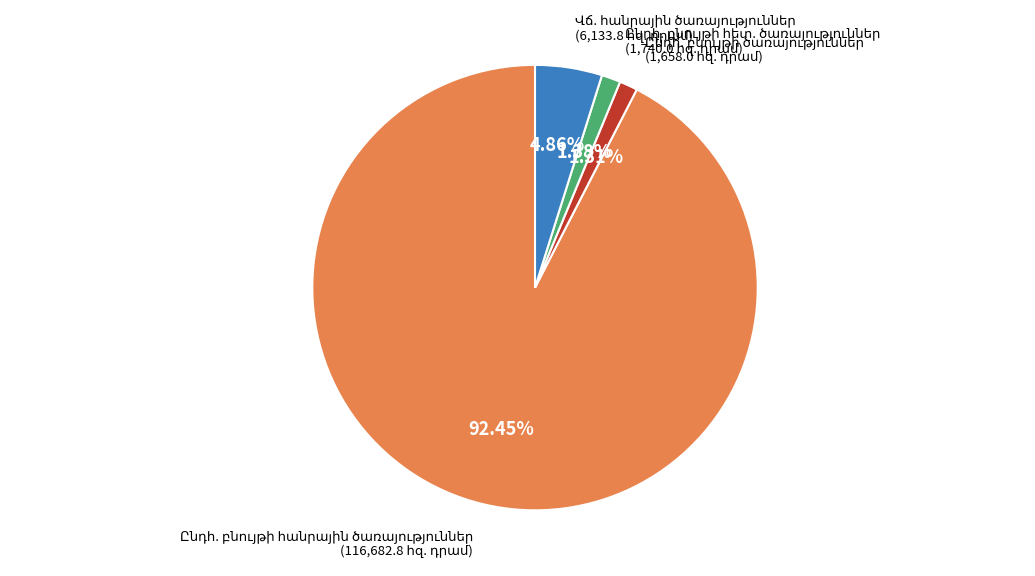

Is there any slice that represents more than half of the pie?

Yes